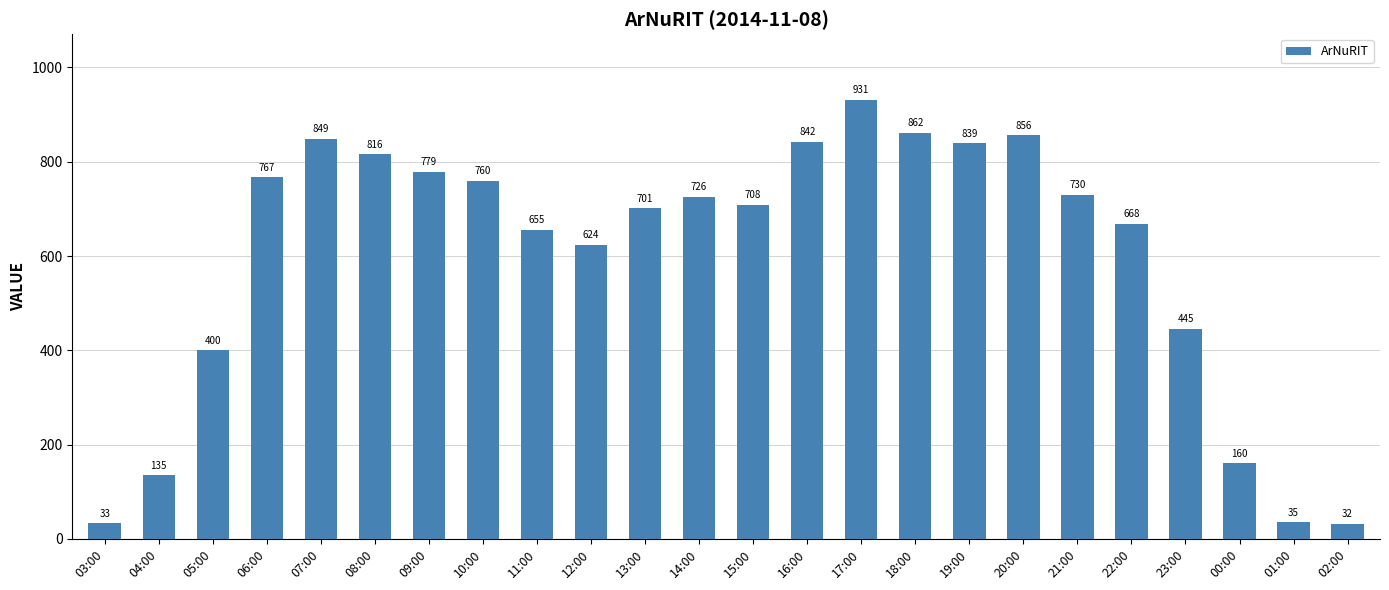

How many values are below 726?

12